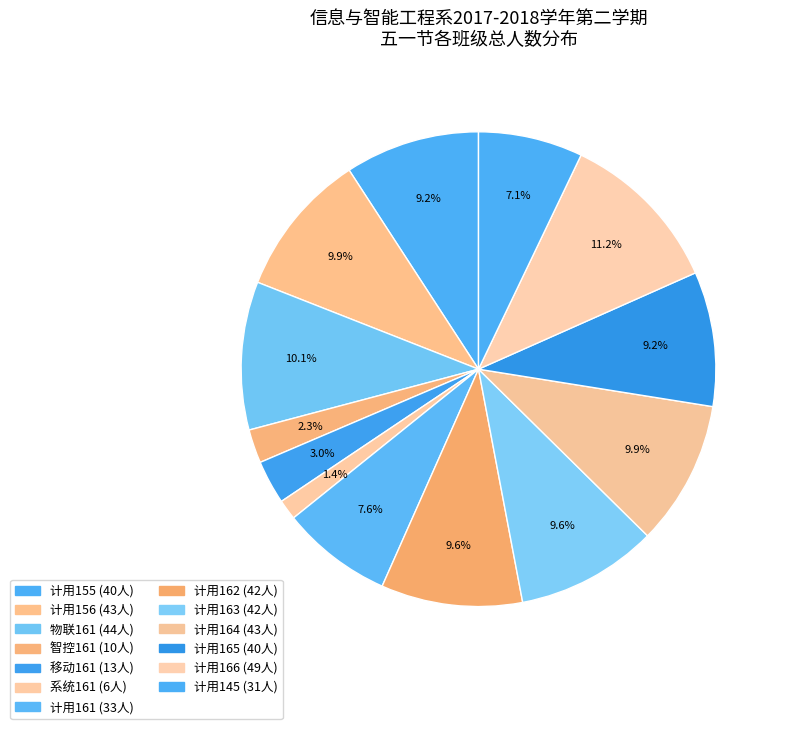

Count the number of slices in the pie.

13